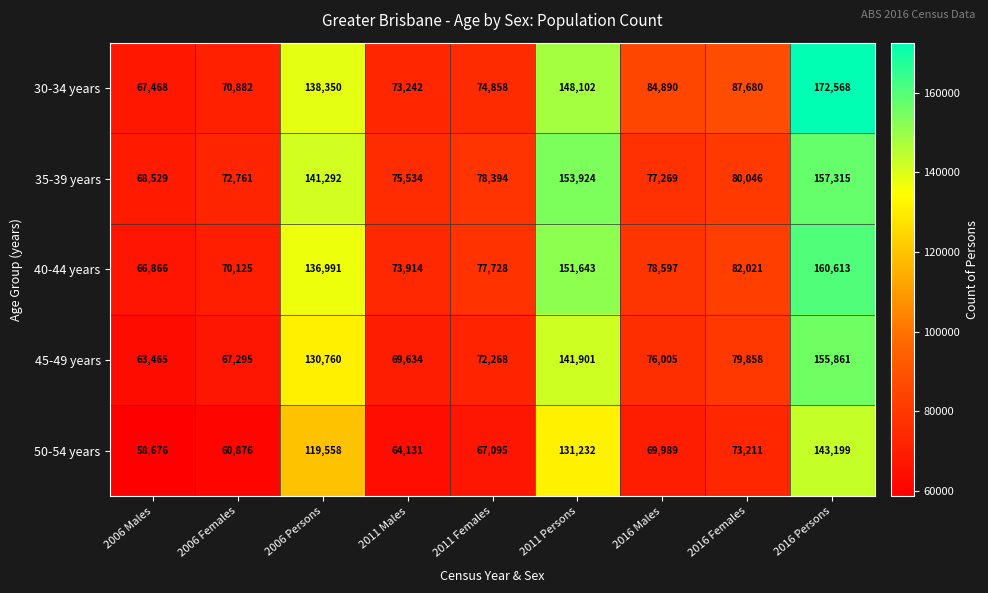

What is the maximum value for 35-39 years?

157315